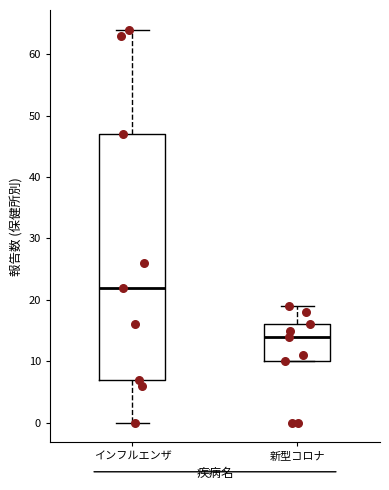

Reading left to right, transcribe this box plot: for each box, give where its median line is, the range the box spans, and where its two whiskers end, as read against the y-axis. The values are not printed on the chart, so give them approximately, as read against the axis.

インフルエンザ: median 22, box 7 to 47, whiskers 0 to 64
新型コロナ: median 14, box 10 to 16, whiskers 10 to 19